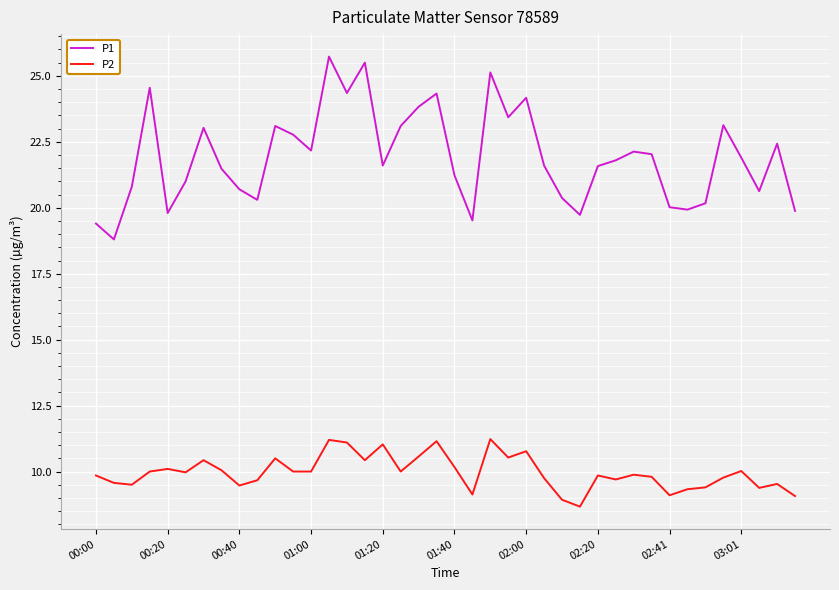

Which series has the largest total across all categories?

P1